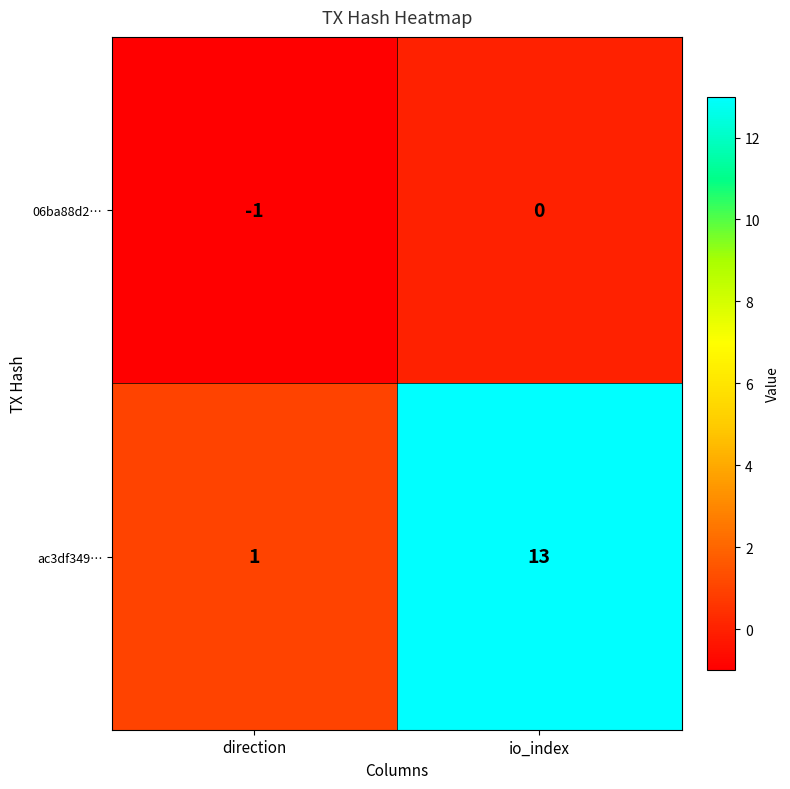

What is the sum of the ac3df349… values at io_index and direction?

14